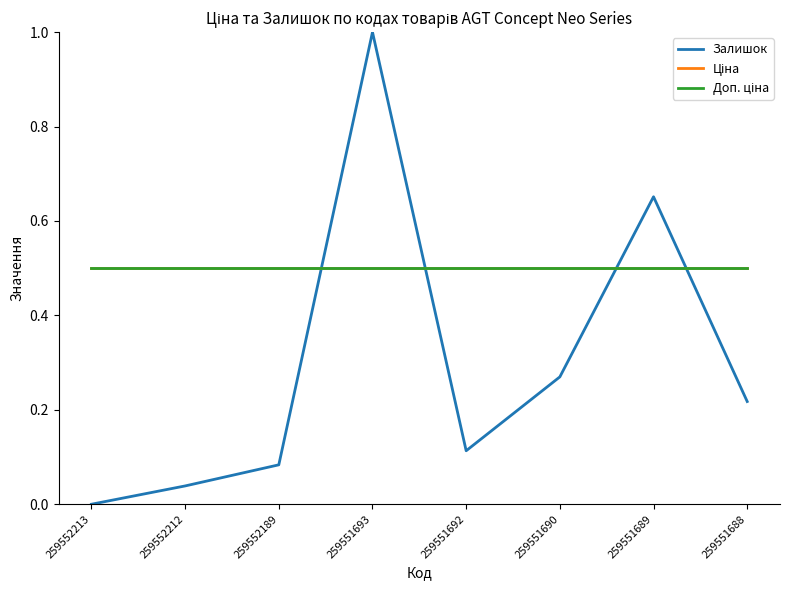

What is the difference between the highest and lowest values at 259552213?

0.5